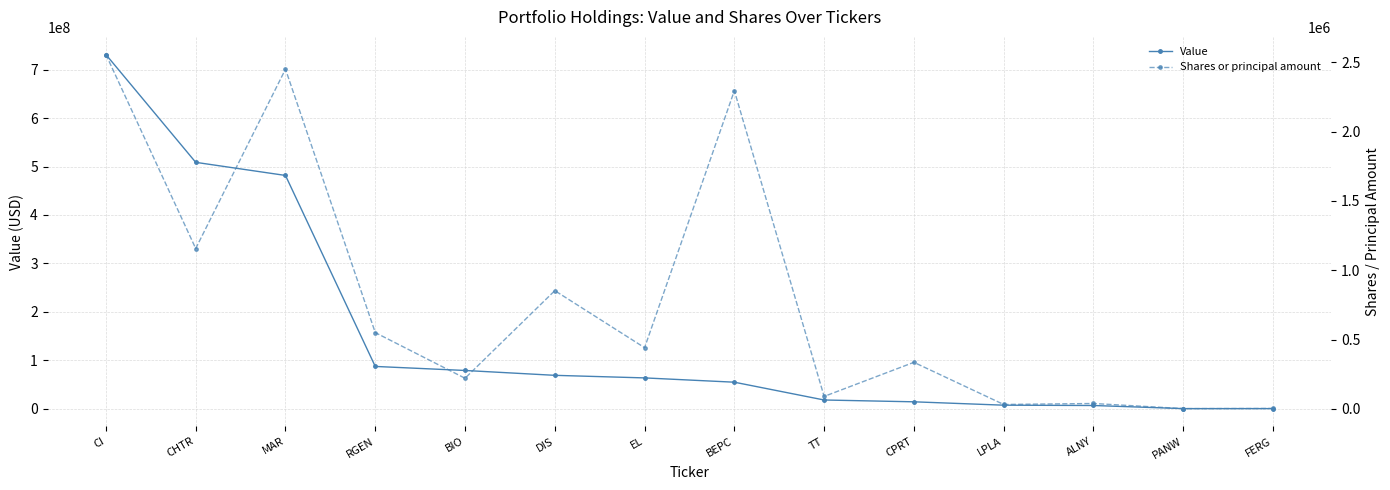

True or false: Value and Shares or principal amount intersect in this chart.

False